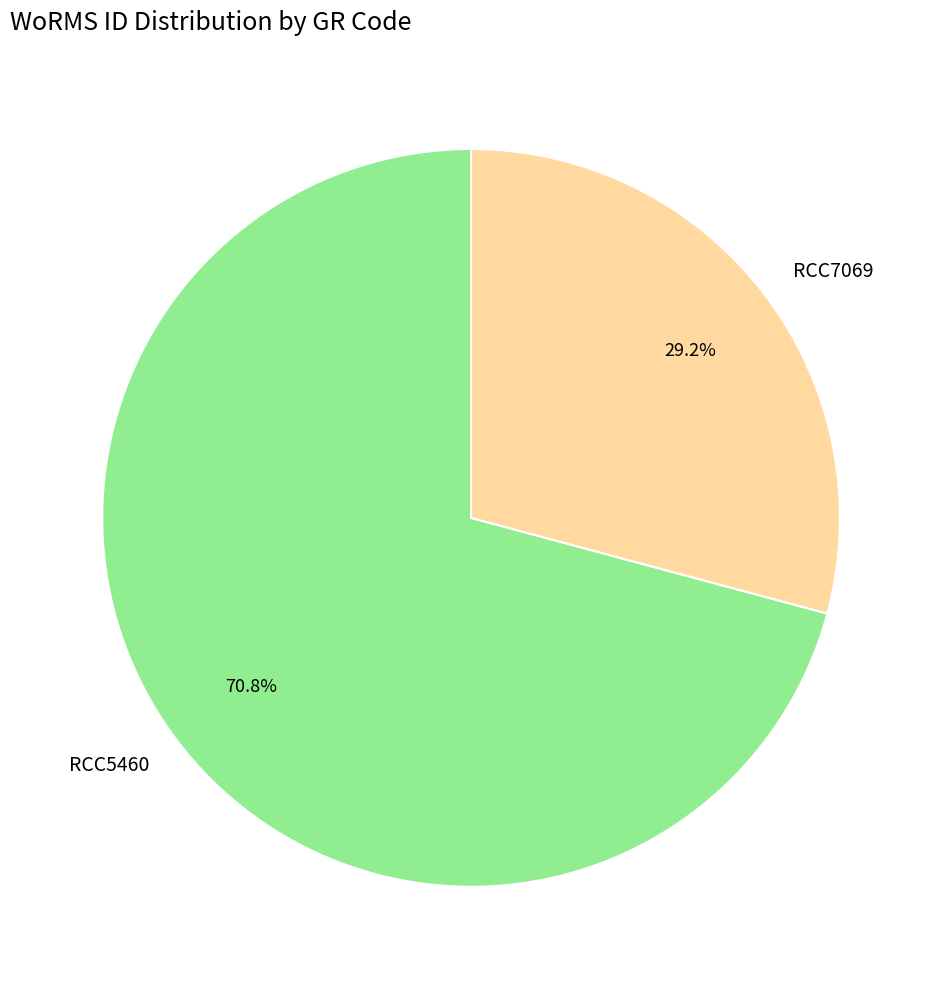

To the nearest percent, what portion does RCC5460 represent?

71%